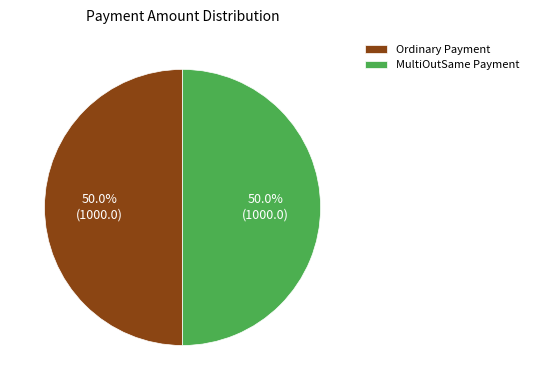

What portion of the pie excludes Ordinary Payment?

50.0%